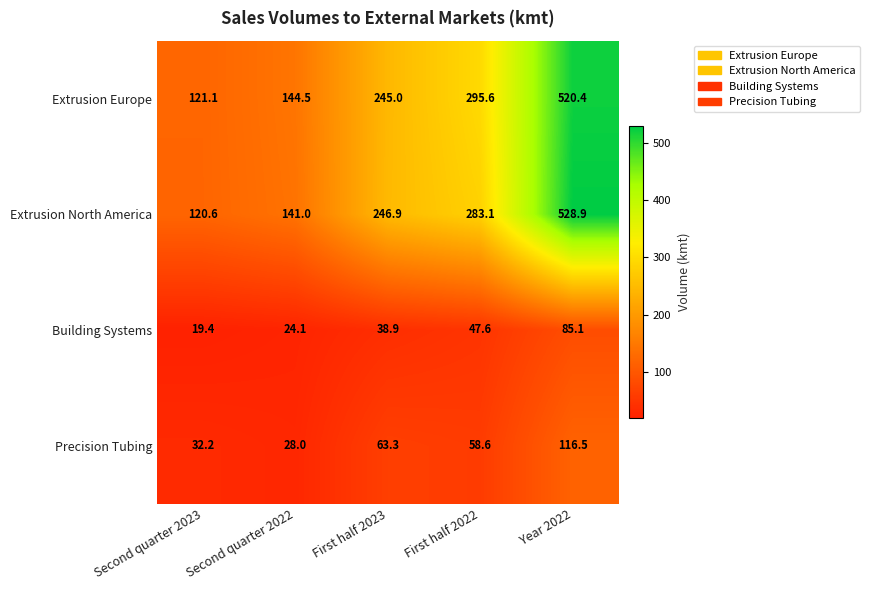

What is the difference between the maximum and minimum values in the Extrusion Europe series?

399.3